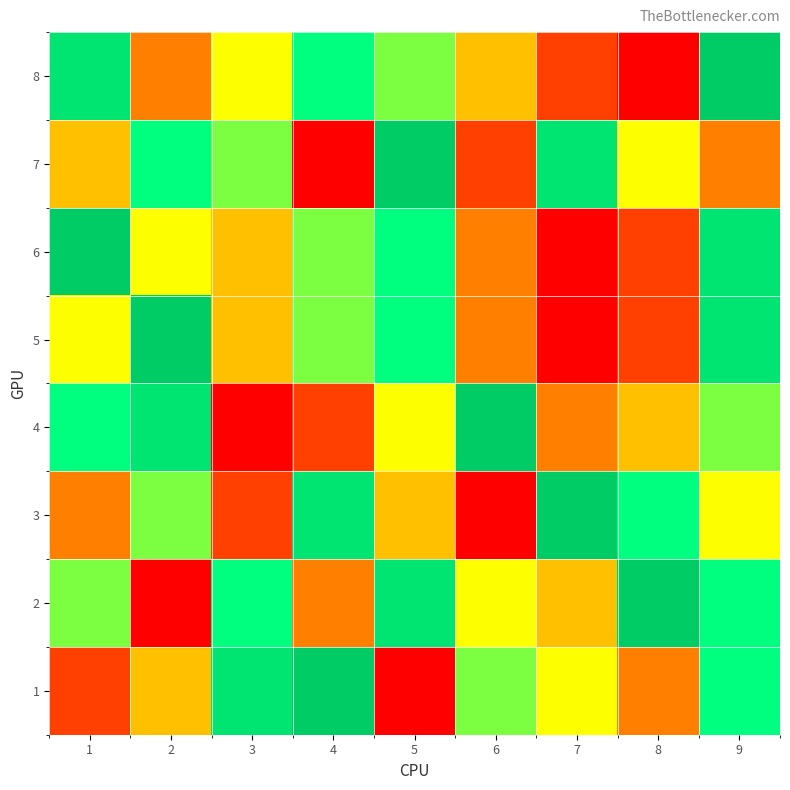

At which category does the chart reach its peak across all series?

9